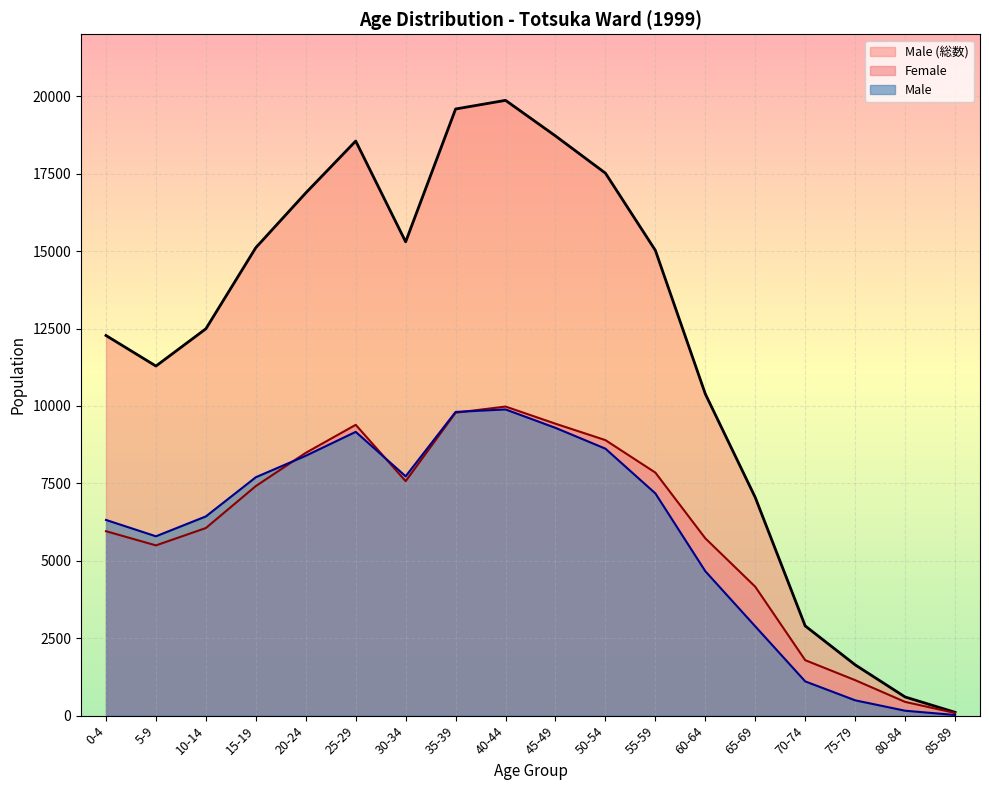

Which series has the widest spread of values?

Male (総数)